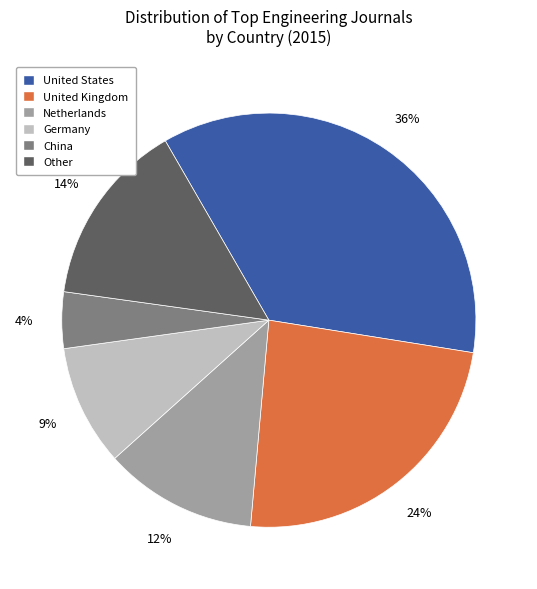

Is it true that Netherlands is 1% of the pie?

False